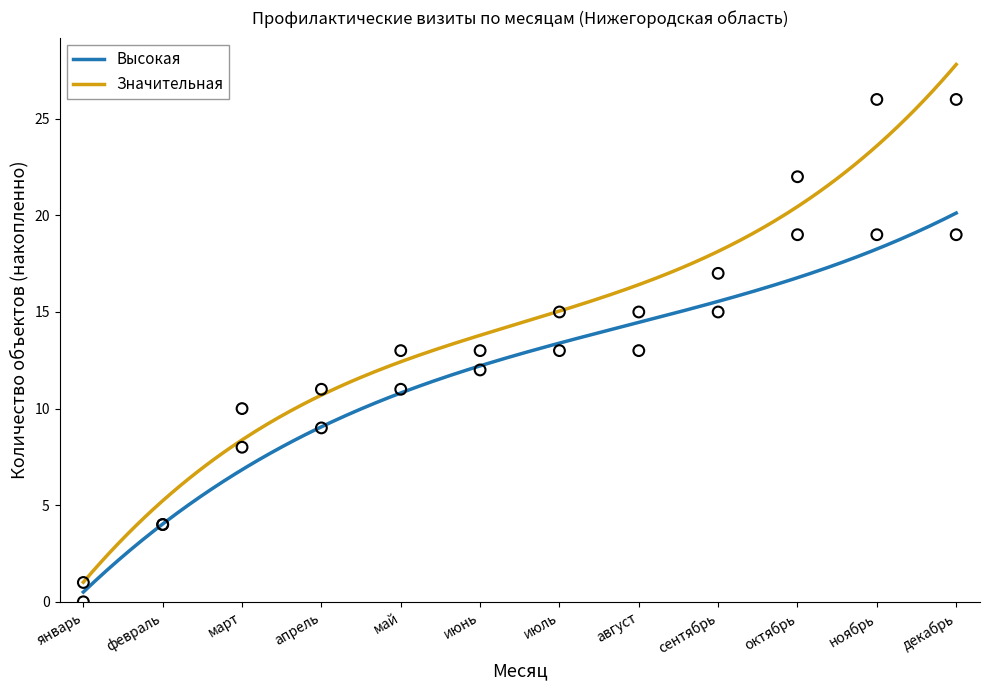

Which series contains the lowest Y value?

Высокая